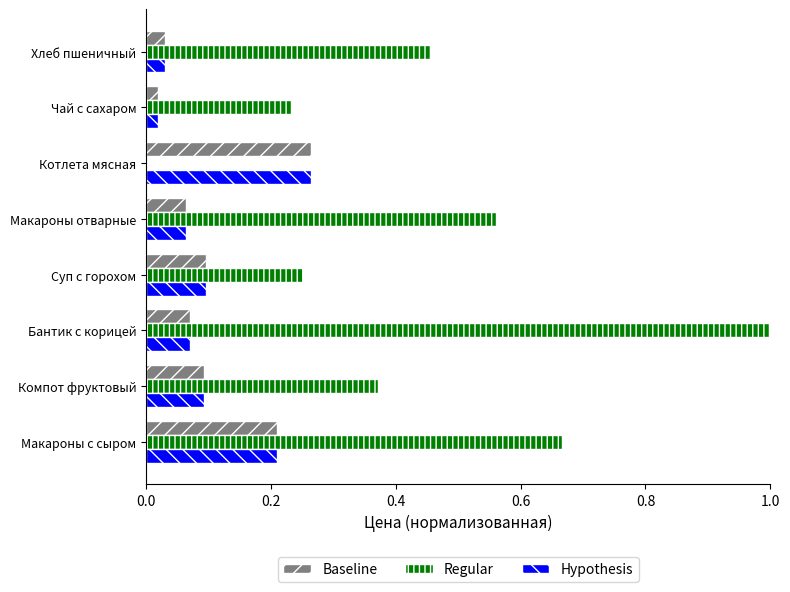

Is the value of Regular at Бантик с корицей greater than the value of Hypothesis at Чай с сахаром?

Yes